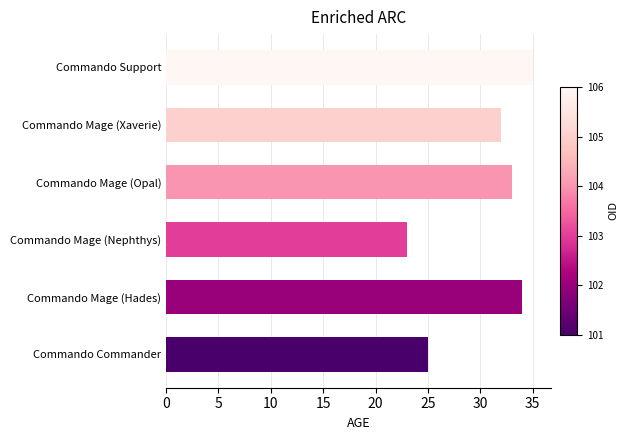

Are the bars horizontal?

Yes